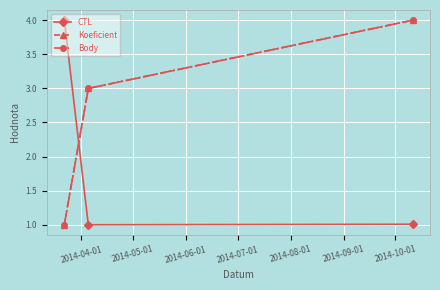

What are all the series names shown in the legend?

CTL, Koeficient, Body